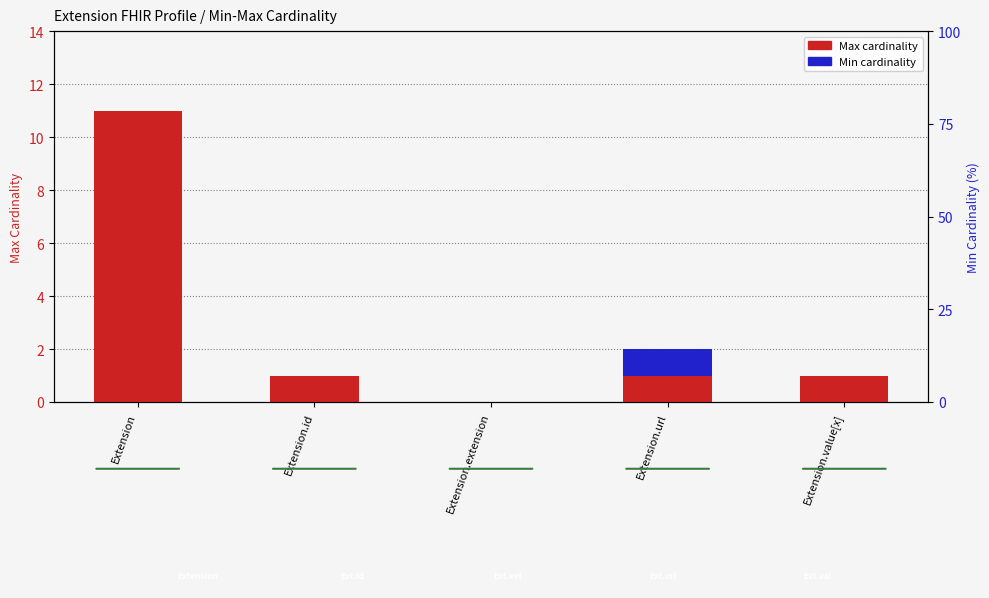

What is the label of the 5th bar from the right?

Extension